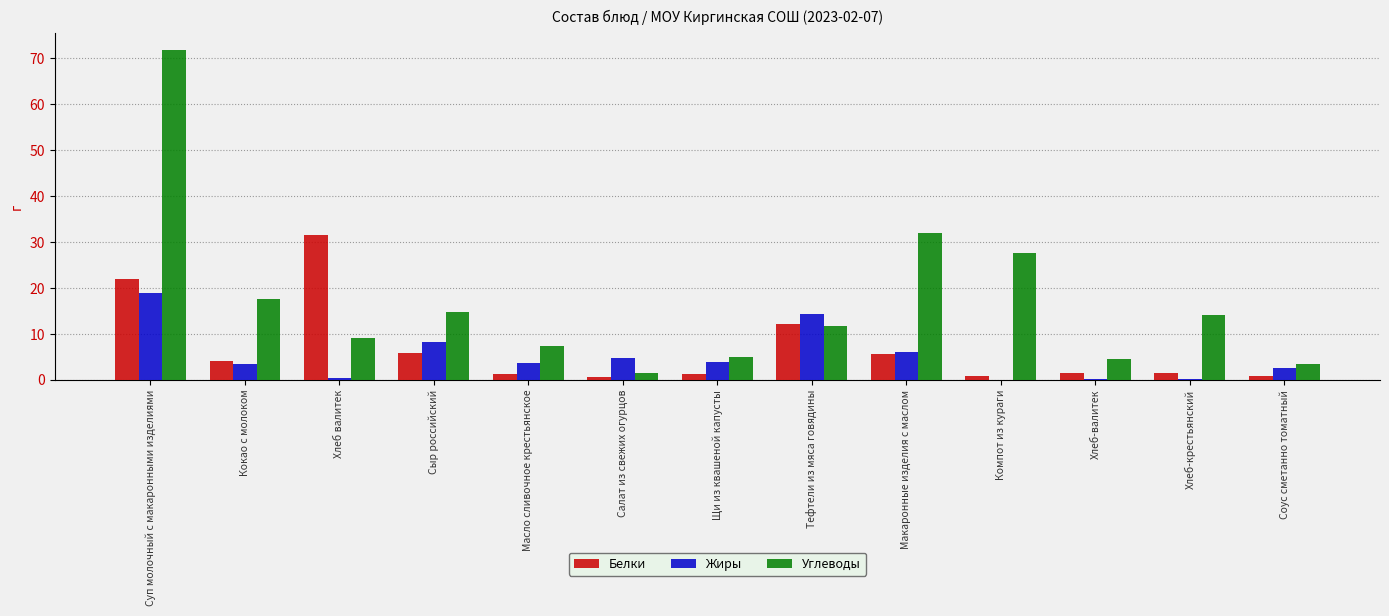

The Белки series shows 5.7 at Макаронные изделия с маслом. True or false?

True